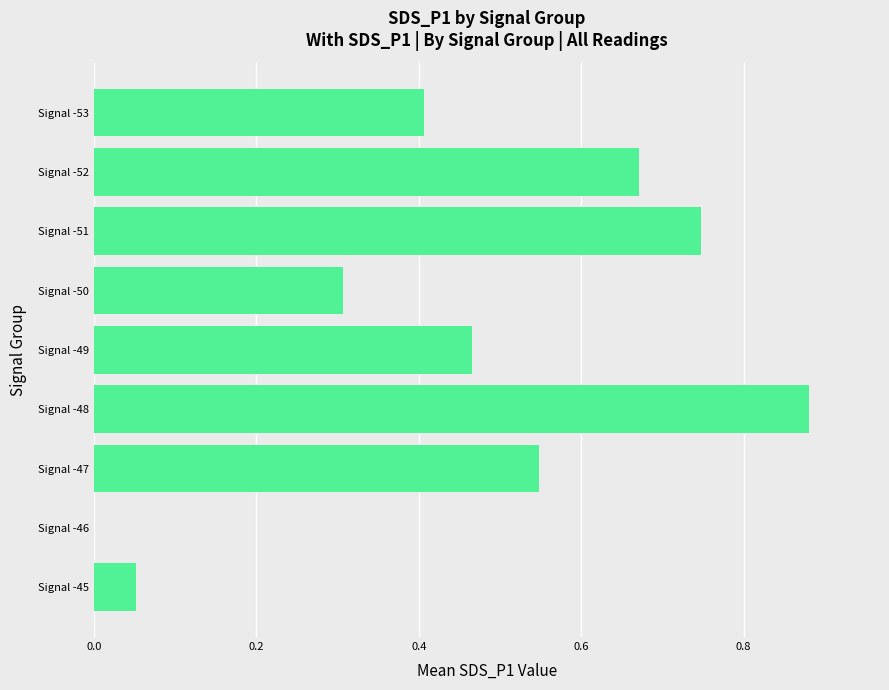

The chart shows a value of 0.2 at Signal -50. True or false?

False